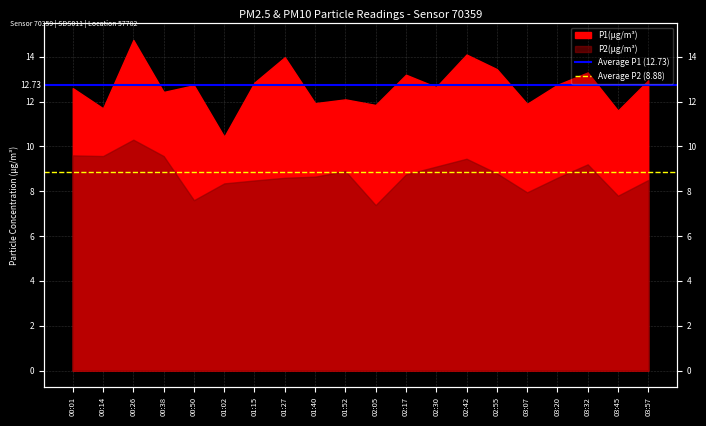

What is the maximum value for Average P1 (12.73)?

12.7